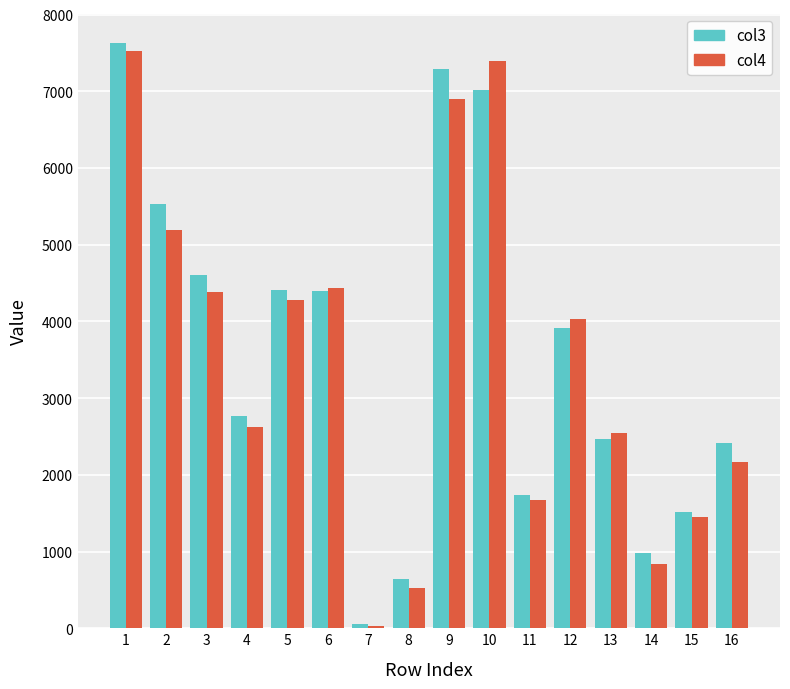

The col3 series shows 2409 at 16. True or false?

True